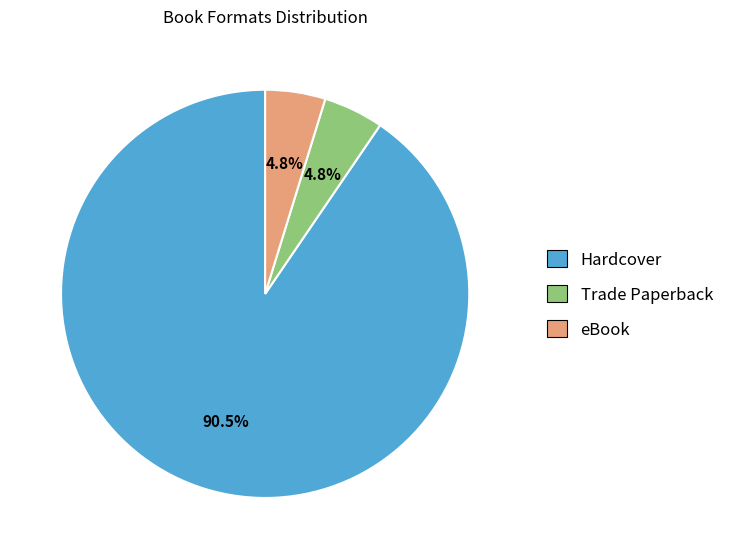

To the nearest percent, what is the difference between the eBook and Hardcover slice percentages?

86%